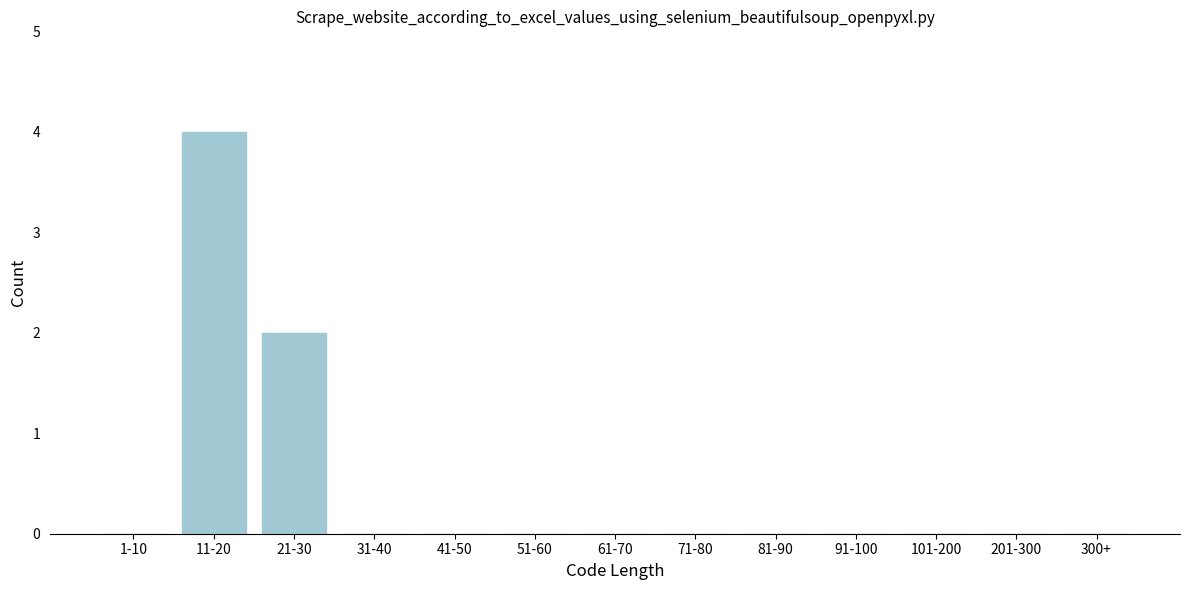

Reading right to left, transcribe all the data shown in this chart.

300+=0	201-300=0	101-200=0	91-100=0	81-90=0	71-80=0	61-70=0	51-60=0	41-50=0	31-40=0	21-30=2	11-20=4	1-10=0